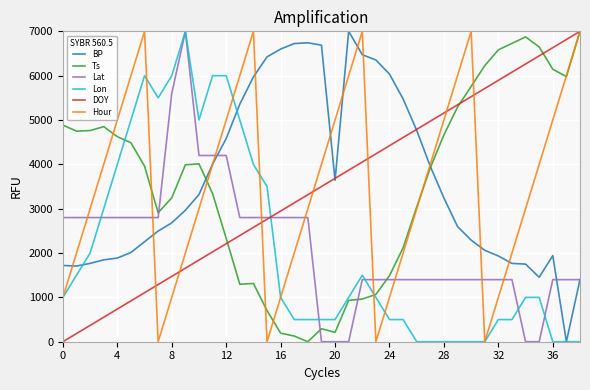

What is the maximum value for DOY?

7000.0